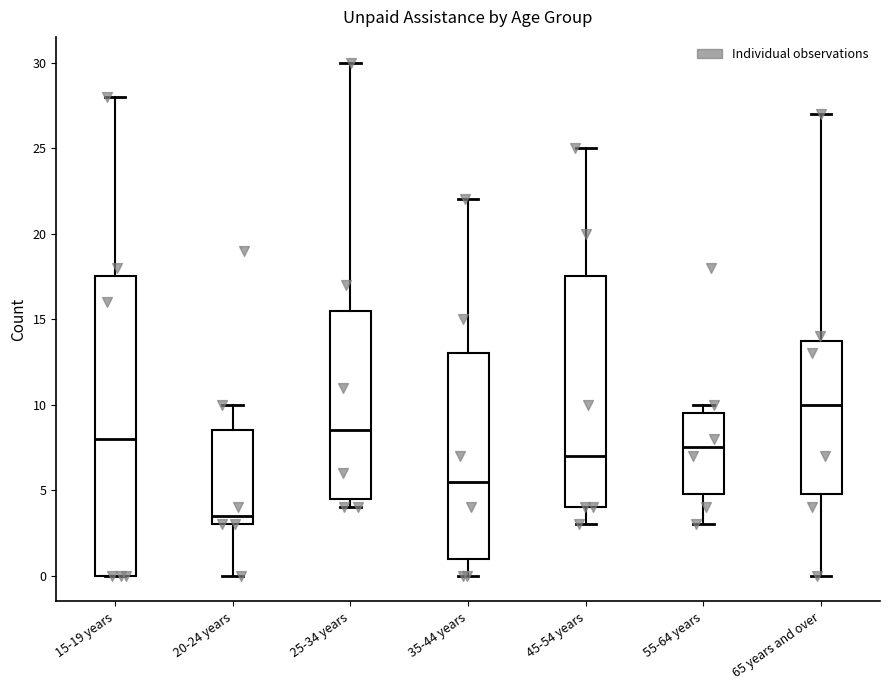

Comparing the boxes themselves (not the whiskers), which one is the tallest?

15-19 years